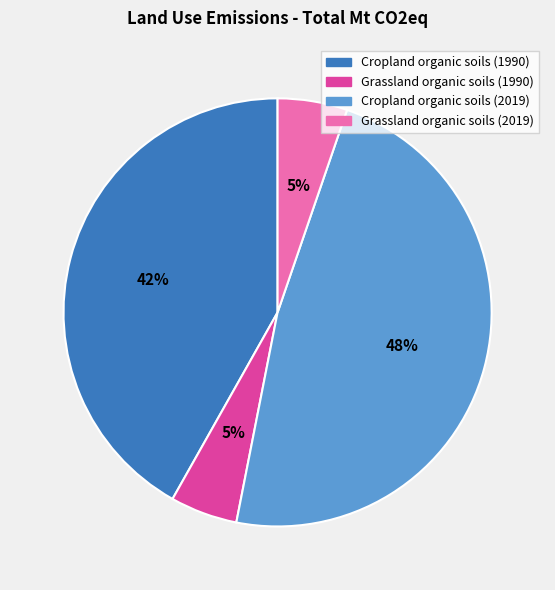

To the nearest percent, what portion does Grassland organic soils (1990) represent?

5%